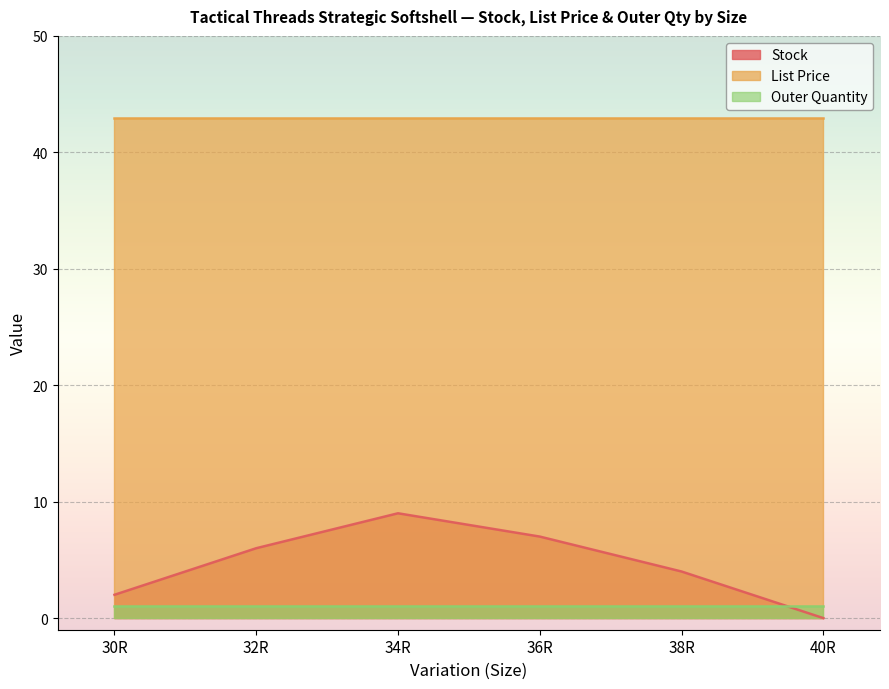

True or false: List Price and Outer Quantity intersect in this chart.

False